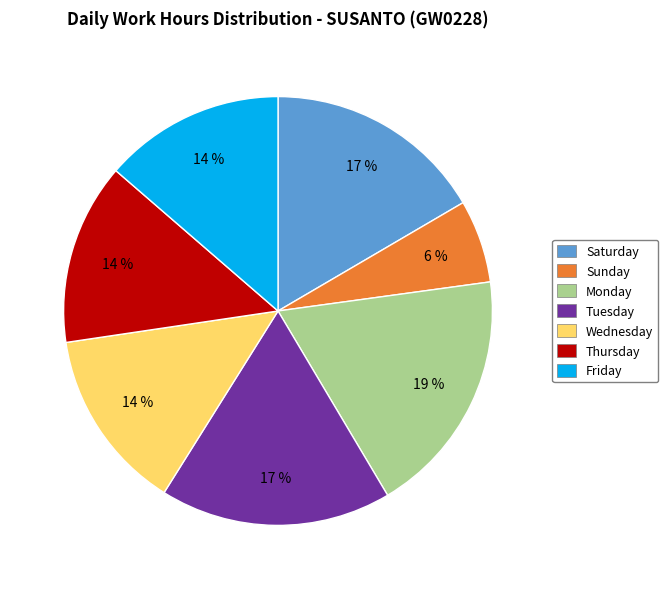

How many slices are in this pie chart?

7